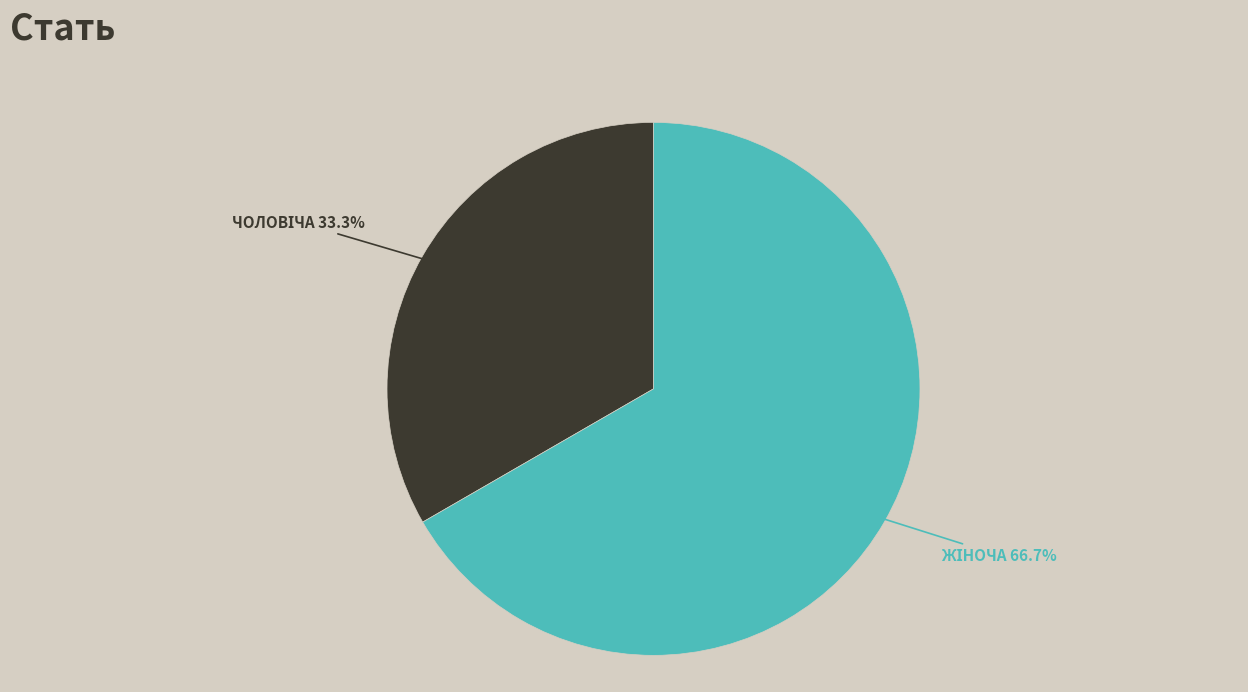

Does any single category account for the majority?

Yes